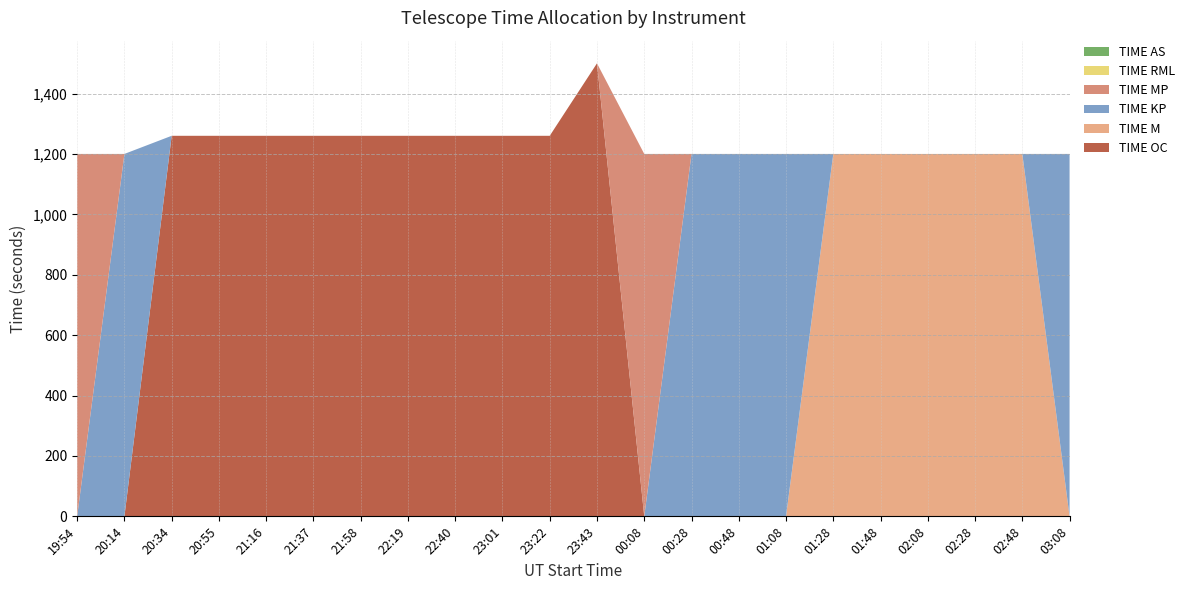

Reading left to right, transcribe all the data shown in this chart.

TIME OC: 0	0	1260	1260	1260	1260	1260	1260	1260	1260	1260	1500	0	0	0	0	0	0	0	0	0	0
TIME M: 0	0	0	0	0	0	0	0	0	0	0	0	0	0	0	0	1200	1200	1200	1200	1200	0
TIME KP: 0	1200	0	0	0	0	0	0	0	0	0	0	0	1200	1200	1200	0	0	0	0	0	1200
TIME MP: 1200	0	0	0	0	0	0	0	0	0	0	0	1200	0	0	0	0	0	0	0	0	0
TIME RML: 0	0	0	0	0	0	0	0	0	0	0	0	0	0	0	0	0	0	0	0	0	0
TIME AS: 0	0	0	0	0	0	0	0	0	0	0	0	0	0	0	0	0	0	0	0	0	0